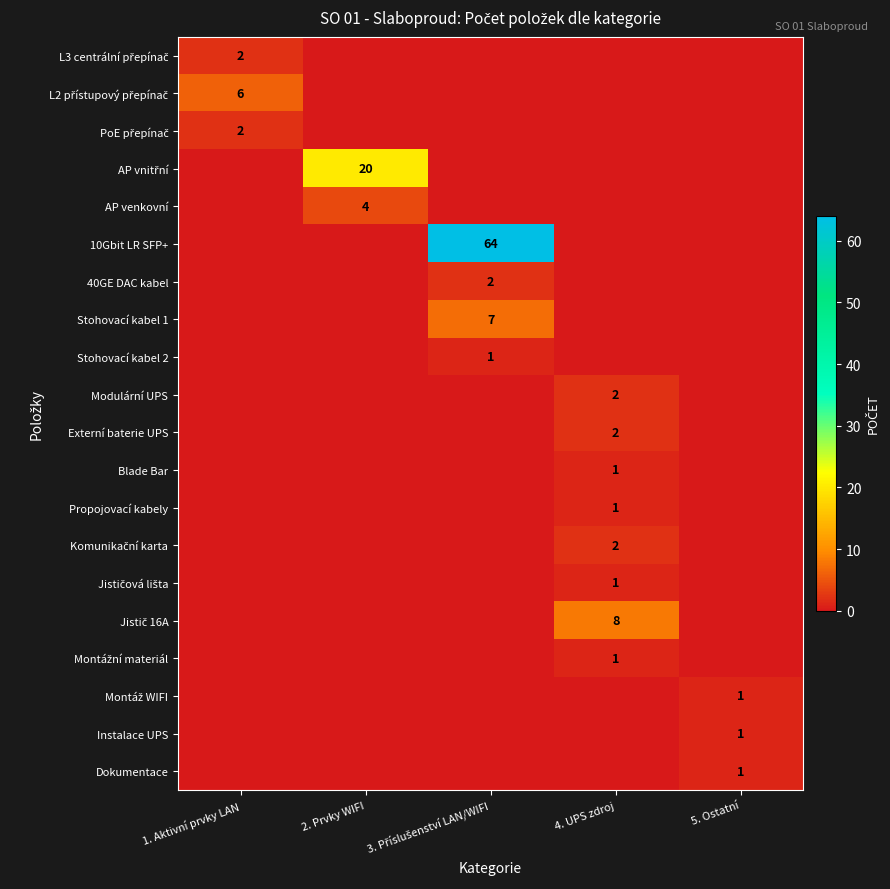

Which series changed the most between 2. Prvky WIFI and 5. Ostatní?

AP vnitřní